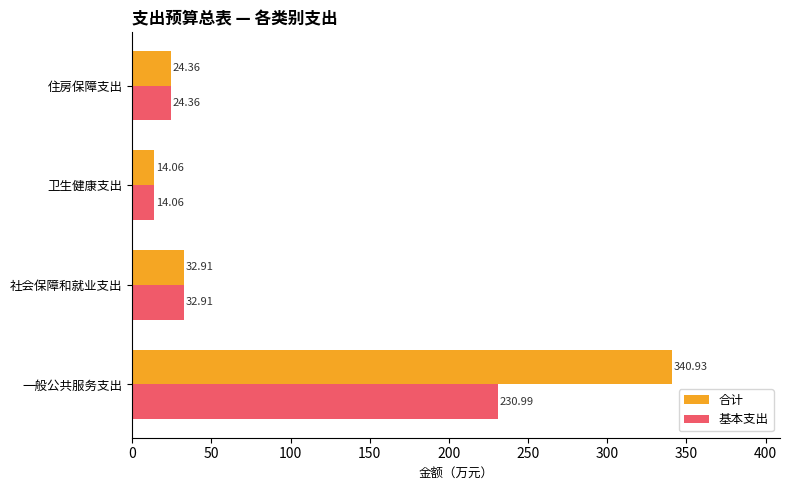

Between 一般公共服务支出 and 住房保障支出, which series saw the biggest shift?

合计